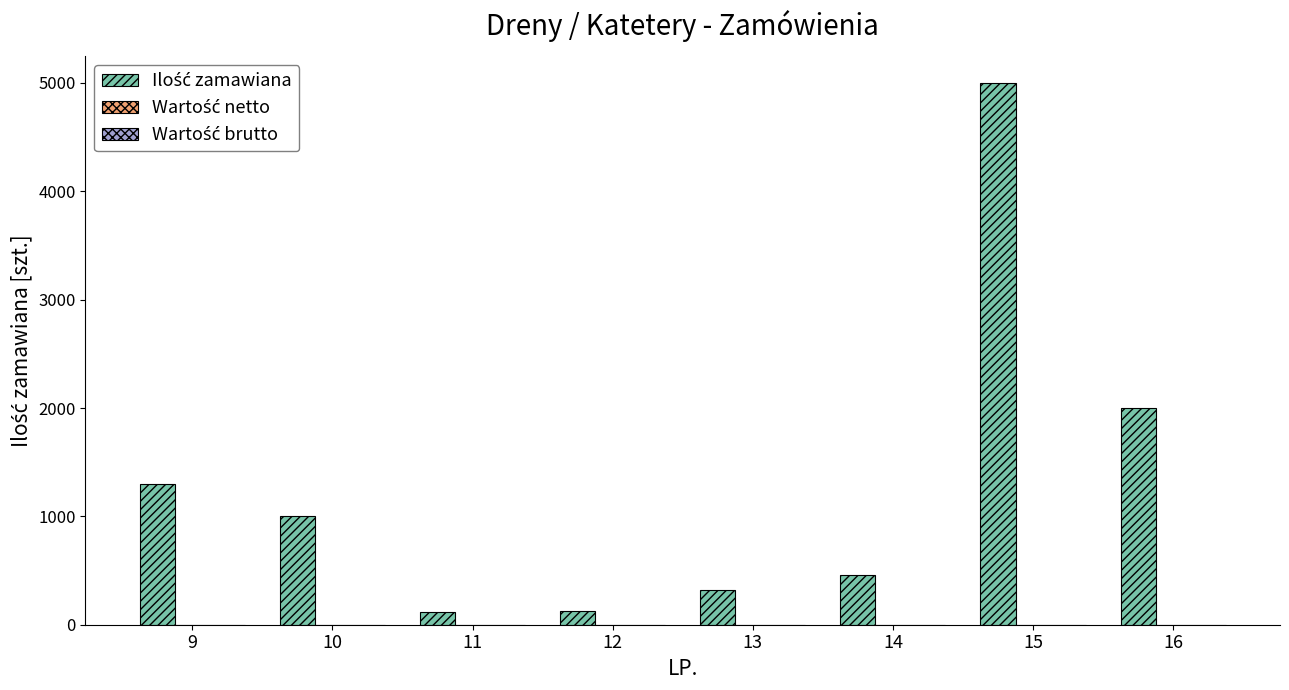

What is the value of the 1st bar from the left?

1300